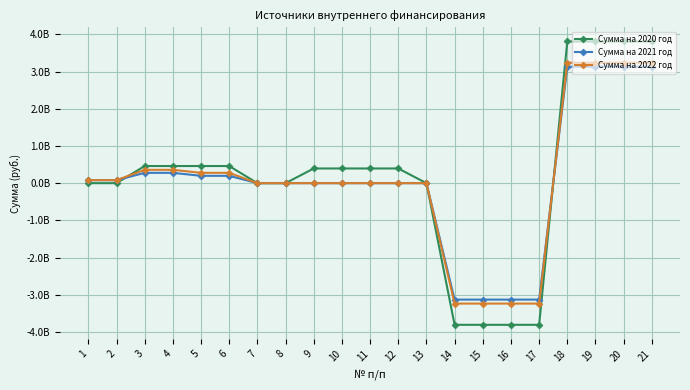

What are all the series names shown in the legend?

Сумма на 2020 год, Сумма на 2021 год, Сумма на 2022 год